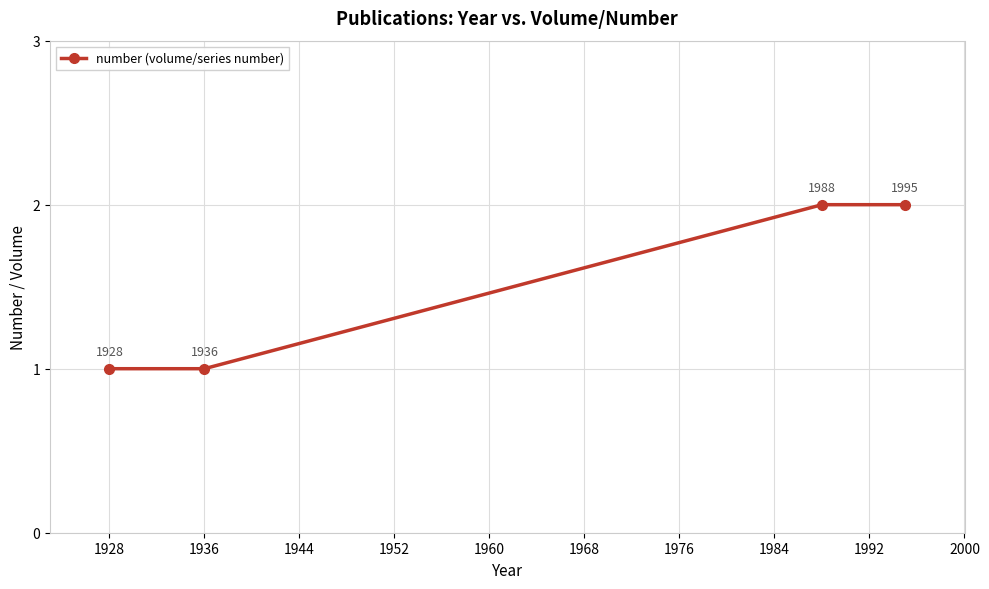

How many values are between 1 and 2?

4